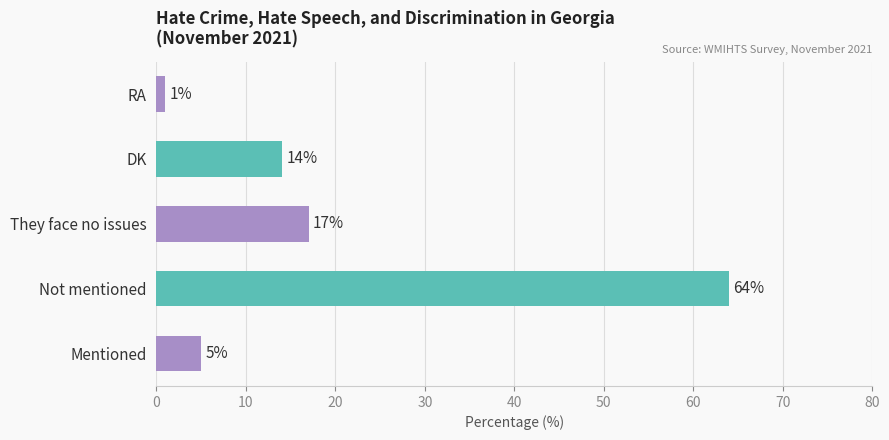

How many bars are there in total?

5